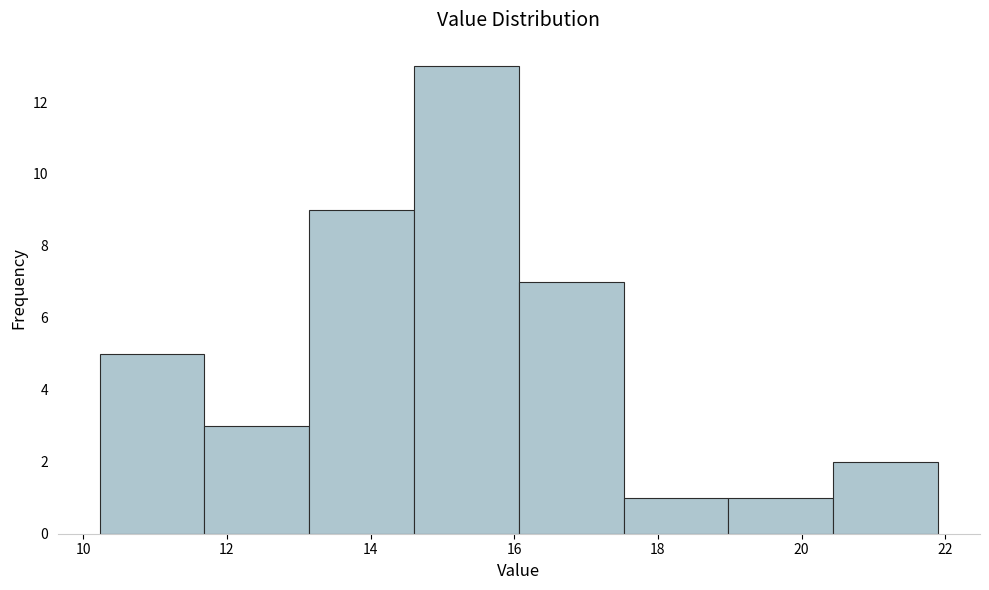

Reading left to right, list every bar in this chart as the range it spans on the x-axis followed by its height. Neither the bar edges nor the heights are printed on the chart, so give them approximately, as read against the axes.

10.2 to 11.6: 5
11.6 to 13.2: 3
13.2 to 14.6: 9
14.6 to 16.0: 13
16.0 to 17.6: 7
17.6 to 19.0: 1
19.0 to 20.4: 1
20.4 to 22.0: 2